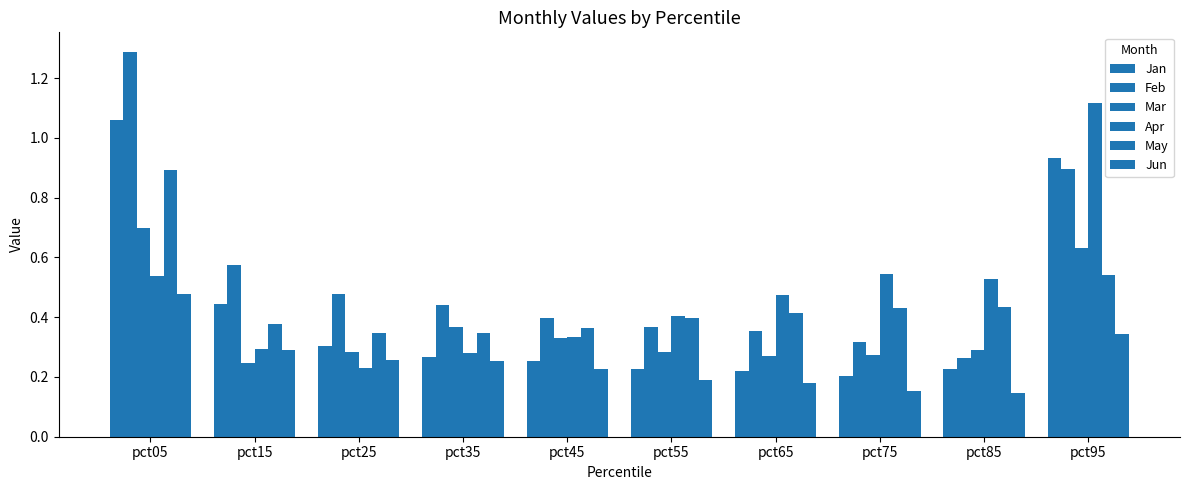

How many Feb values are between 0 and 1?

9